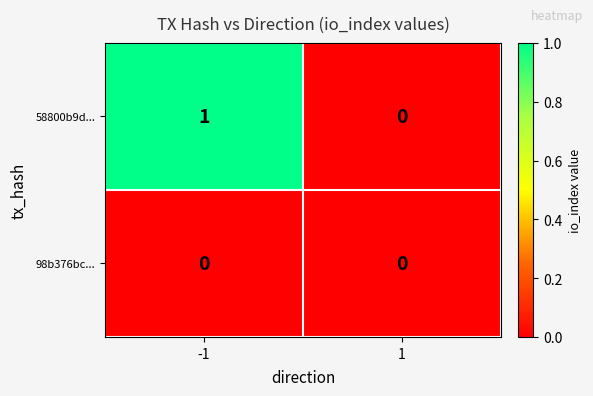

Which category has the highest value across all series?

-1